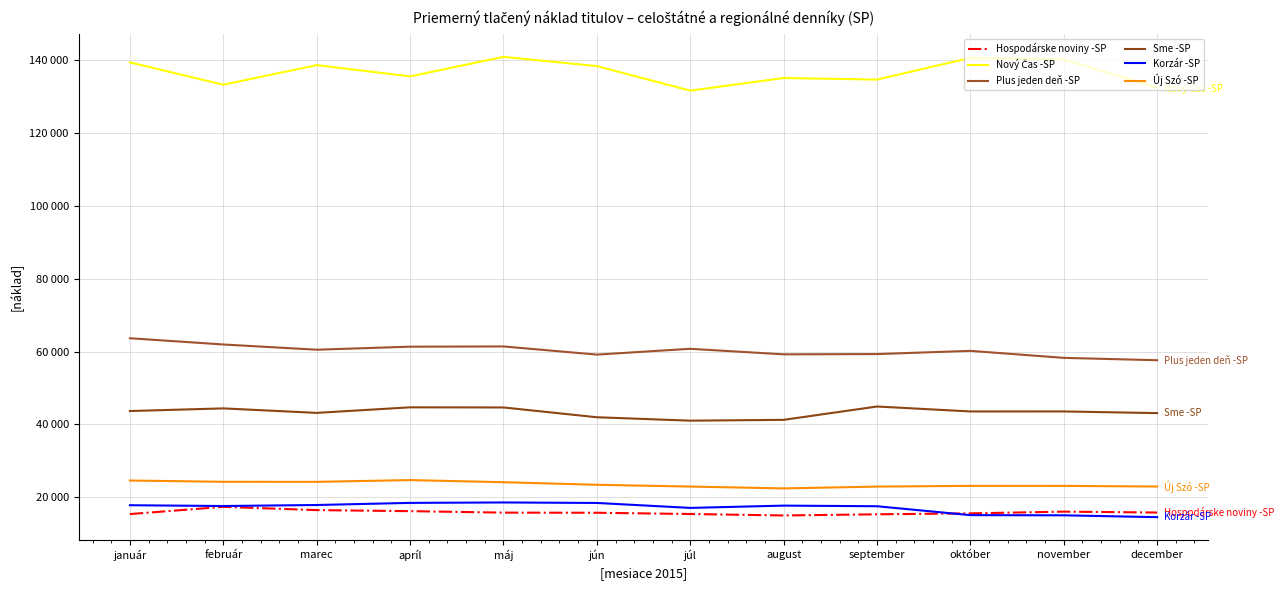

List the series in order of their peak value, highest first.

Nový Čas -SP, Plus jeden deň -SP, Sme -SP, Új Szó -SP, Korzár -SP, Hospodárske noviny -SP